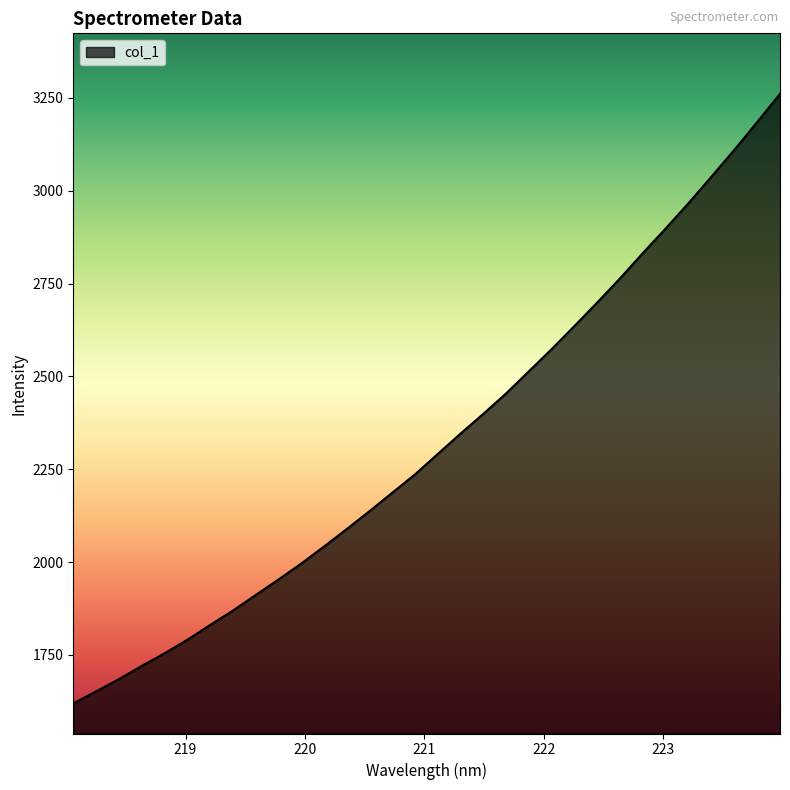

What is the sum of all values?

74464.9